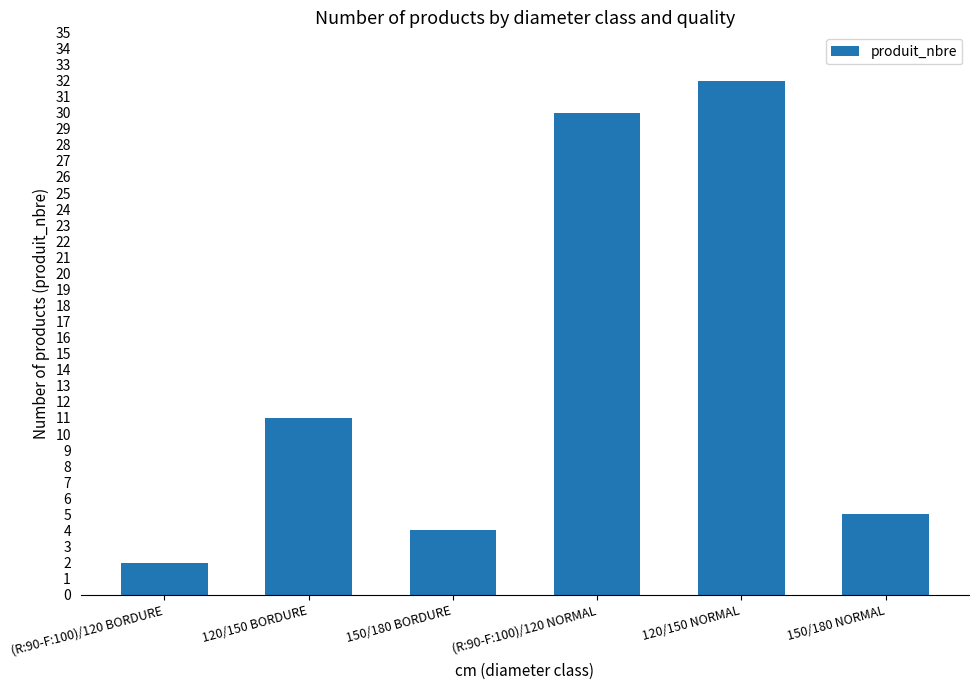

Is it true that the value at 150/180 NORMAL is 9?

False